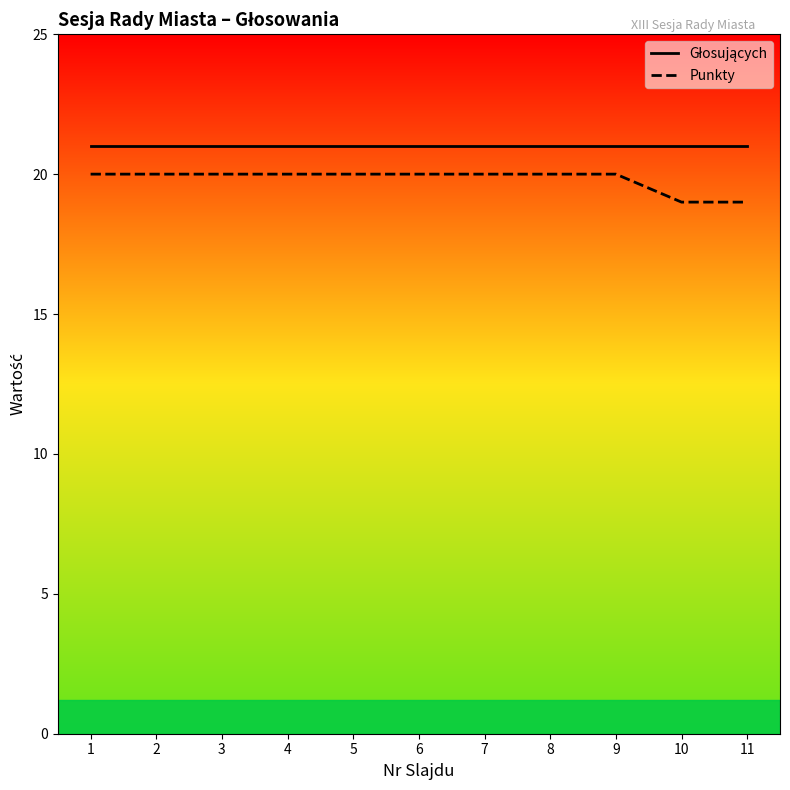

At how many categories does at least one series exceed 20?

11